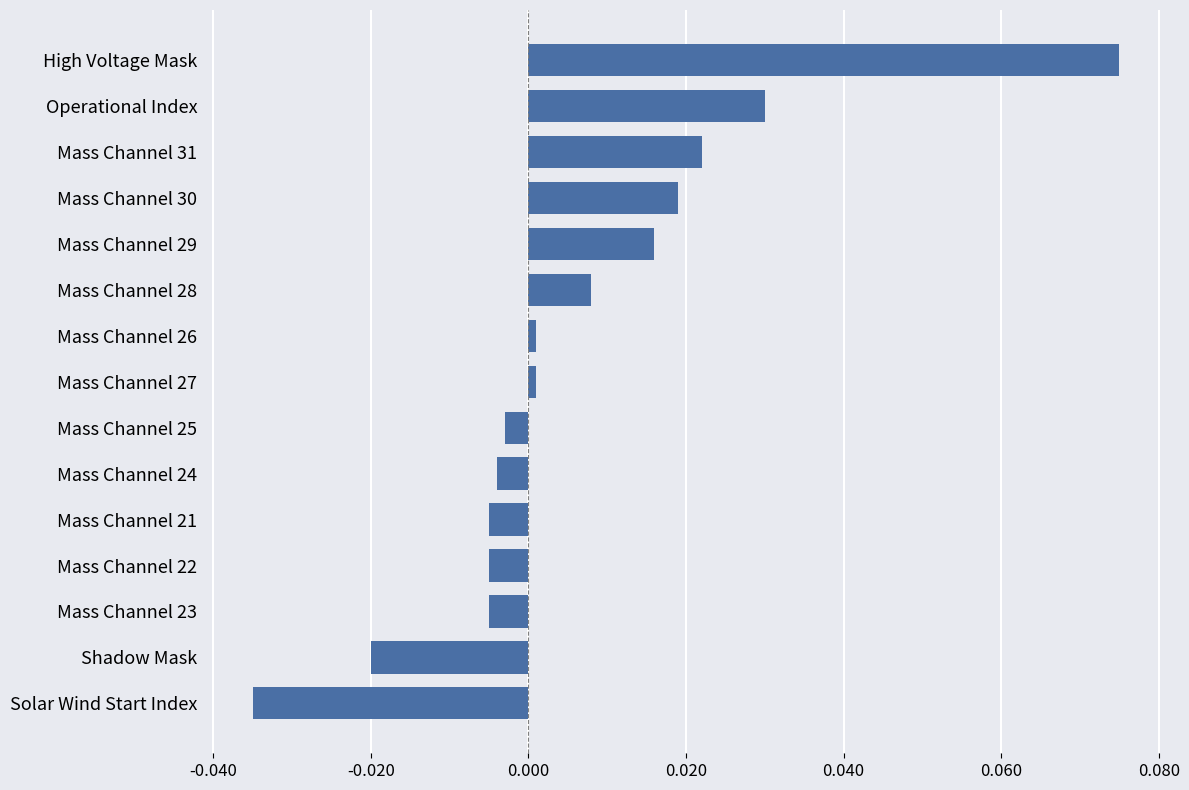

Between Mass Channel 25 and Shadow Mask, which is larger?

Mass Channel 25